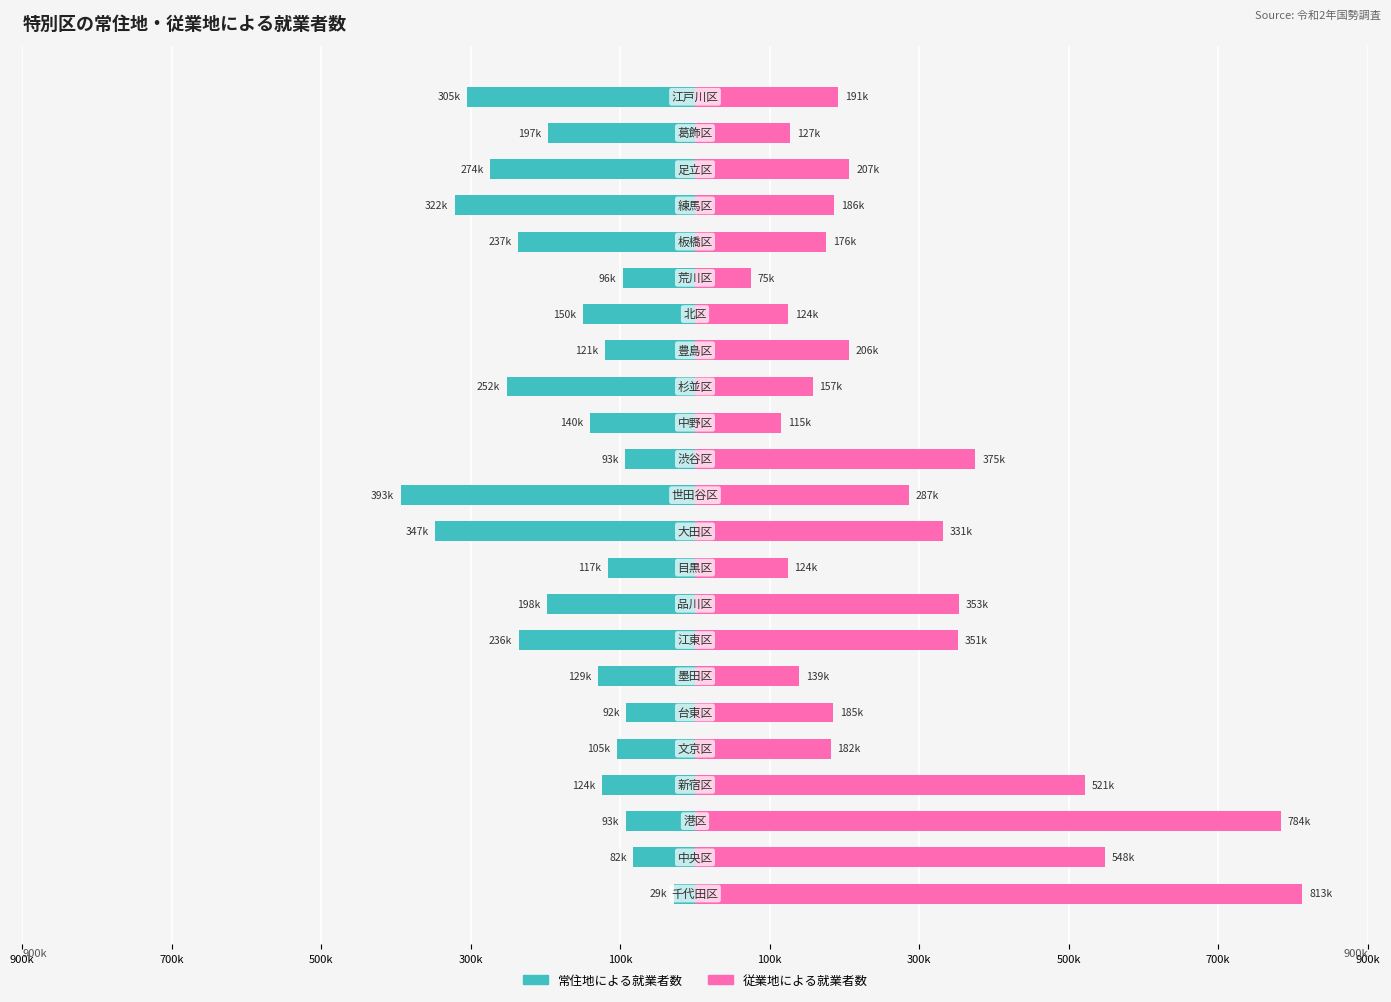

How many bars are there in each group?

2